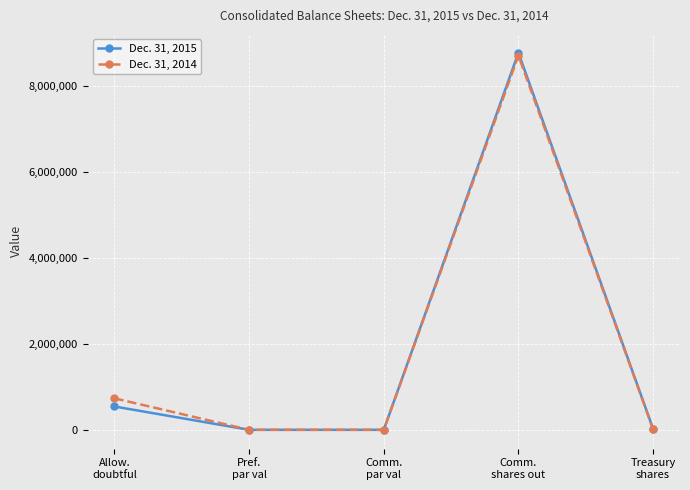

How many series are shown in this chart?

2